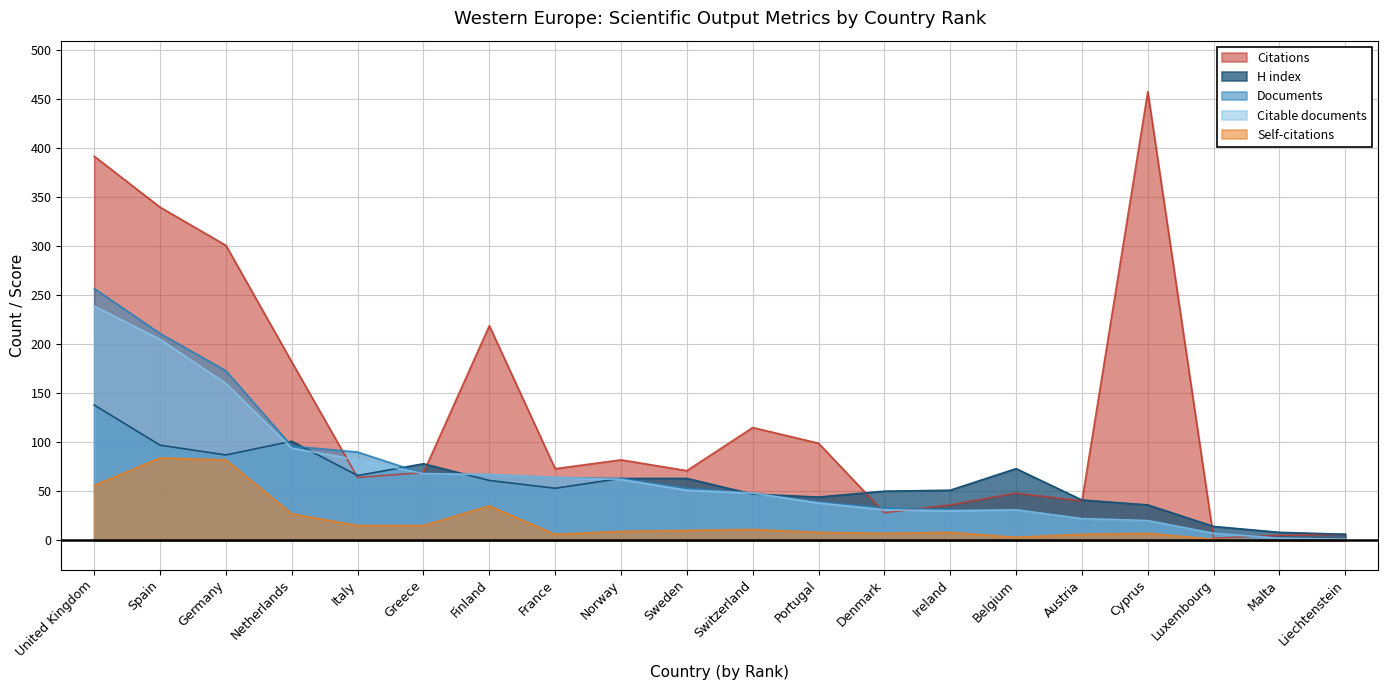

Is it true that Self-citations equals -46 at Liechtenstein?

False